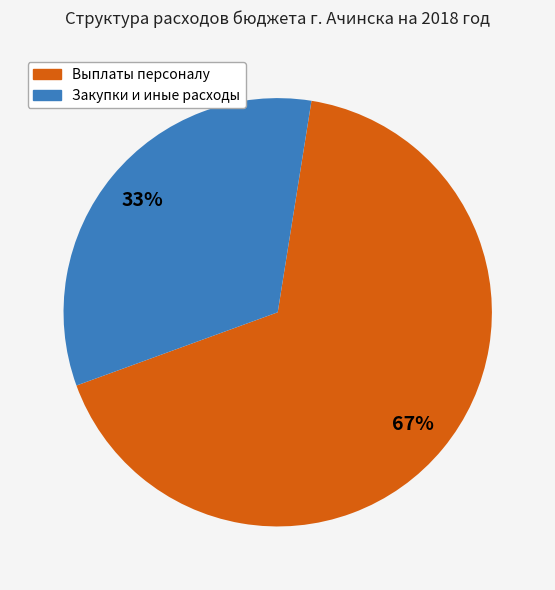

How many slices are in this pie chart?

2